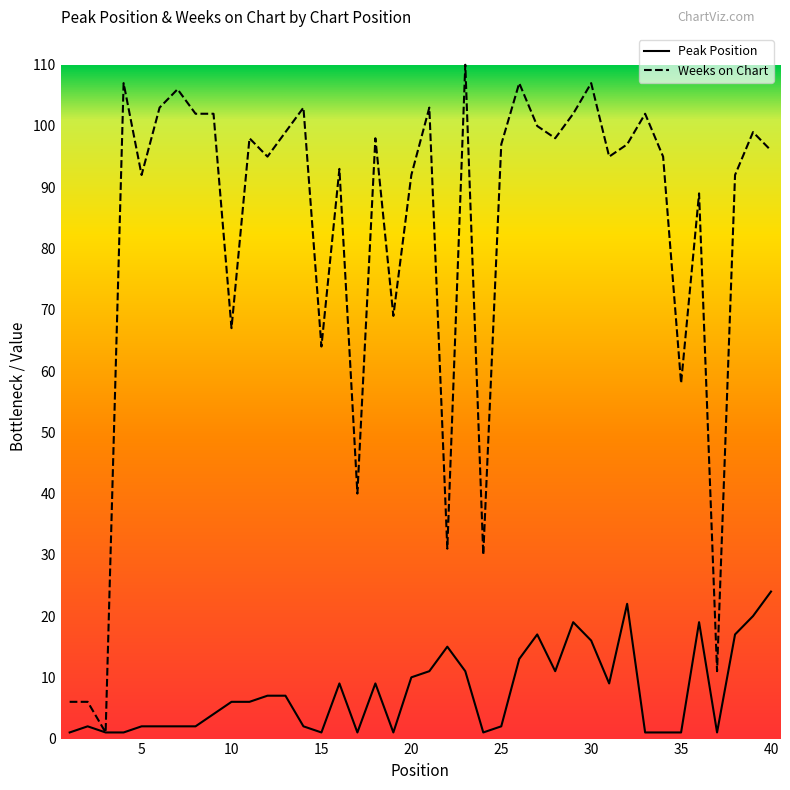

Which series has the widest spread of values?

Weeks on Chart